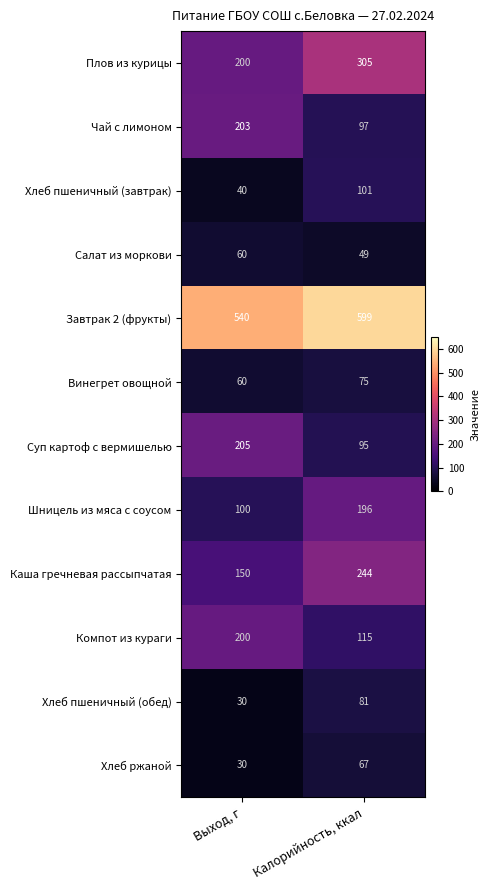

At how many categories does at least one series exceed 173?

2